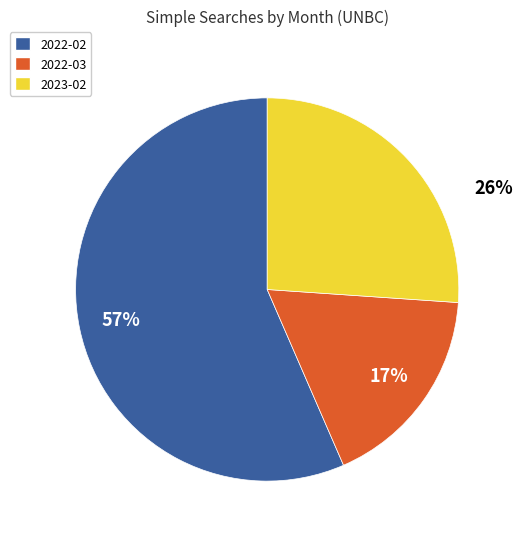

Is there any slice that represents more than half of the pie?

Yes